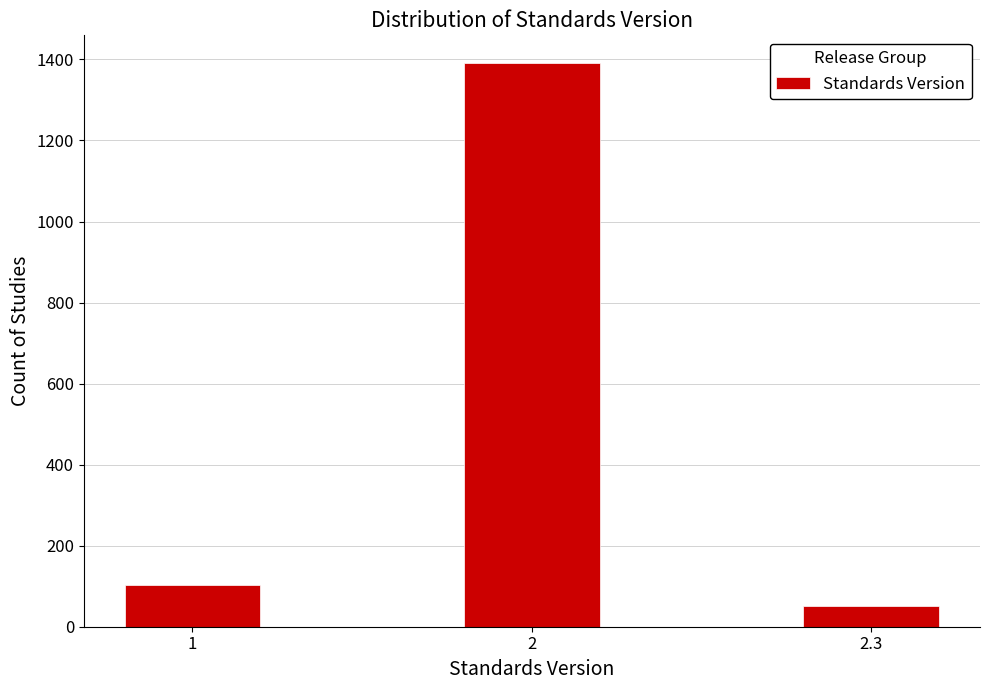

Reading left to right, what are all the values shown in this chart?

1=103	2=1390	2.3=52